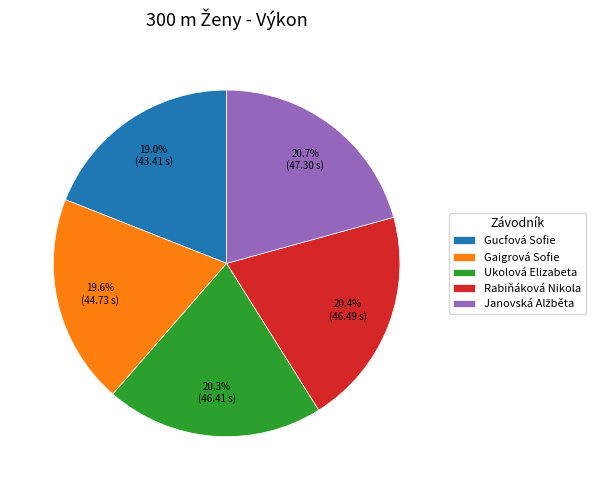

To the nearest percent, what is the difference between the Ukolová Elizabeta and Gucfová Sofie slice percentages?

1%